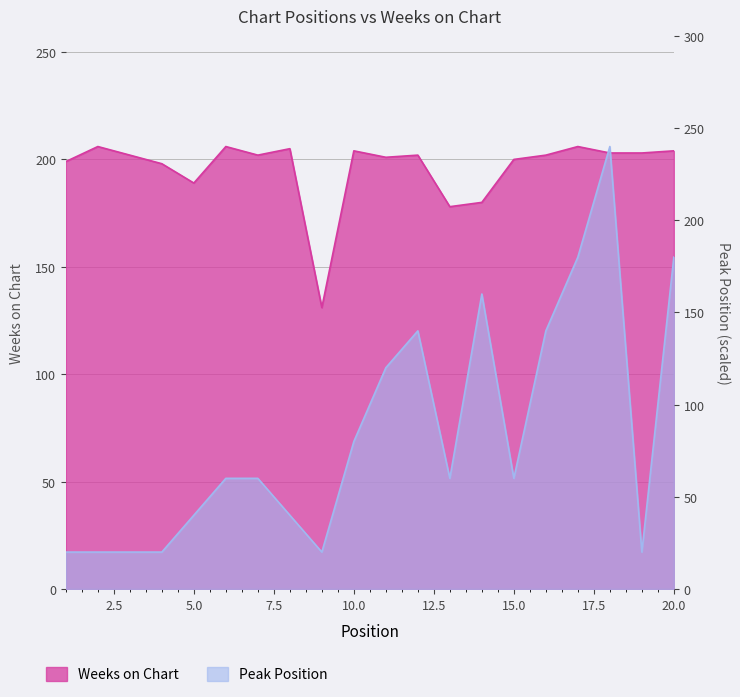

At which label is Weeks on Chart closest to 168?

13